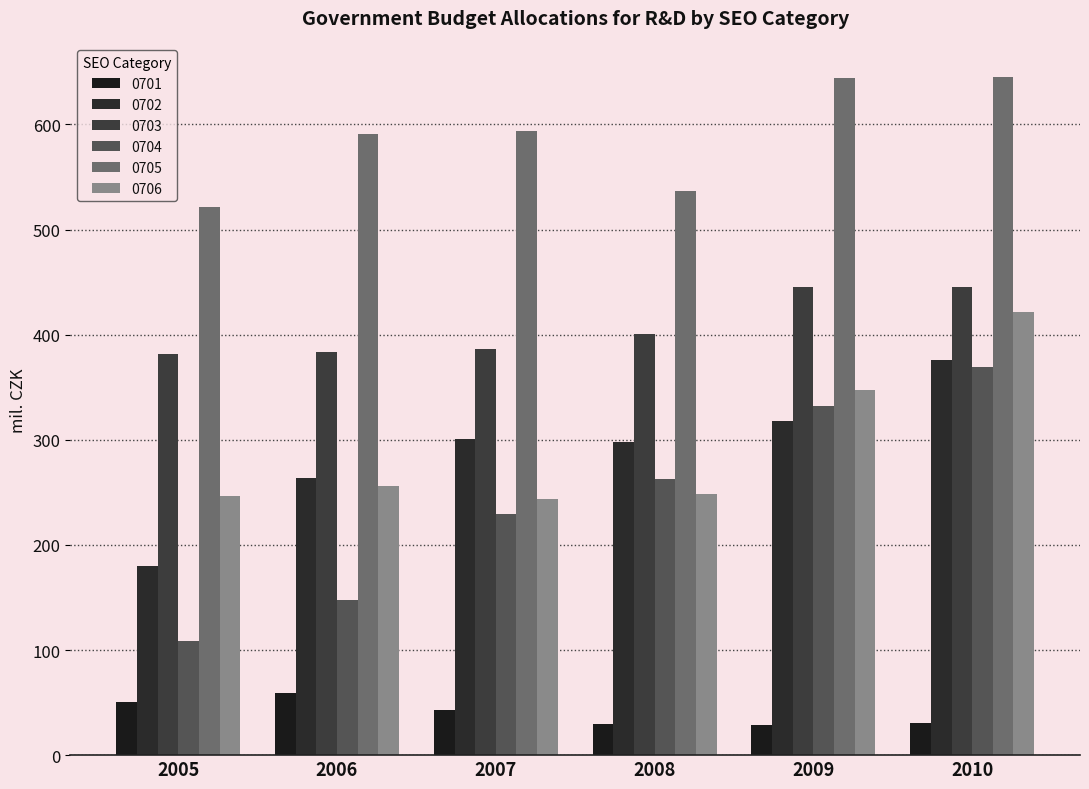

How many data points in 0706 are above 255?

3